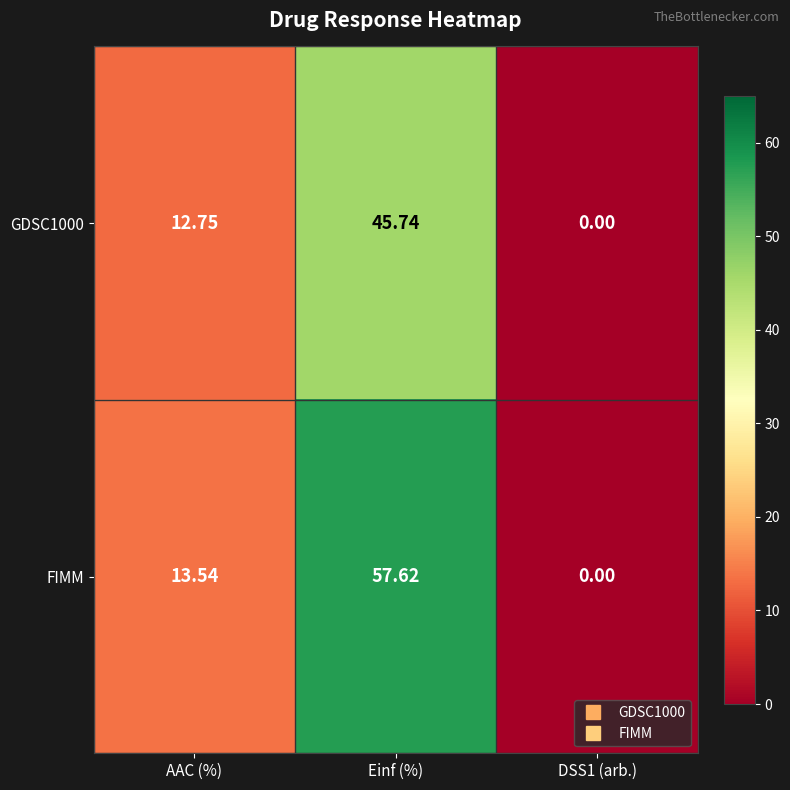

Where does the FIMM series first go above 13?

AAC (%)